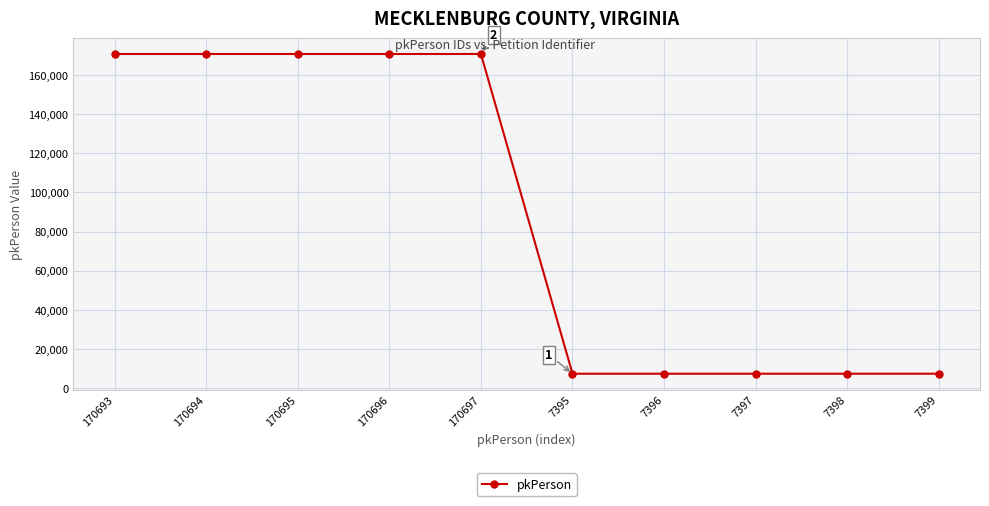

What is the ratio of the value at 170693 to the value at 7399?

23.1